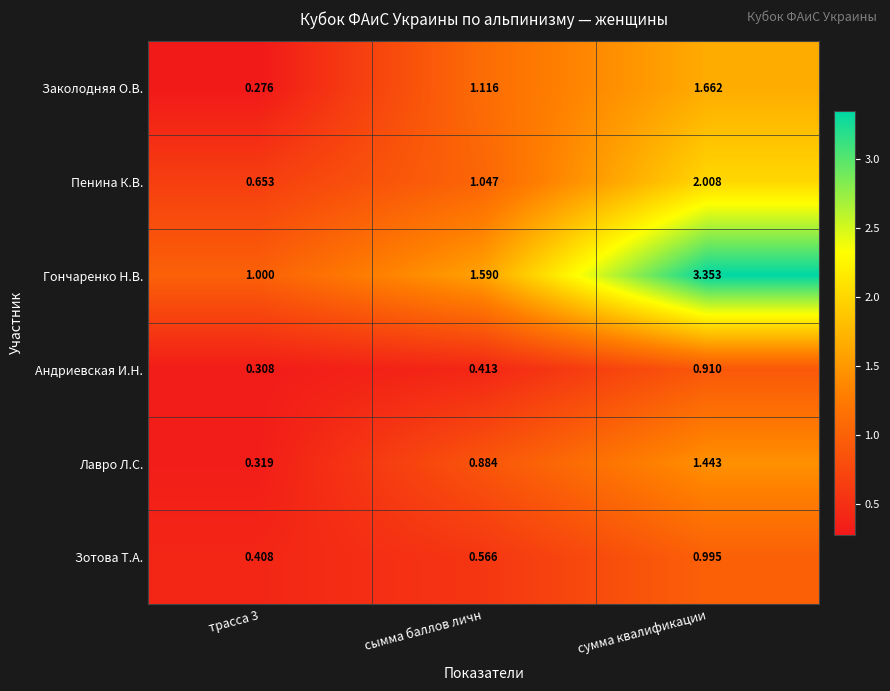

List the series in order of their peak value, lowest first.

Андриевская И.Н., Зотова Т.А., Лавро Л.С., Заколодняя О.В., Пенина К.В., Гончаренко Н.В.